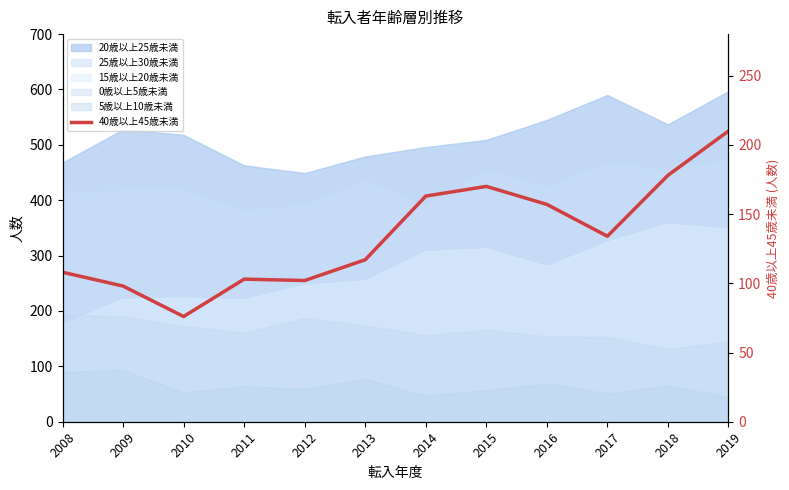

Is it true that the value at 2019 is 308?

False